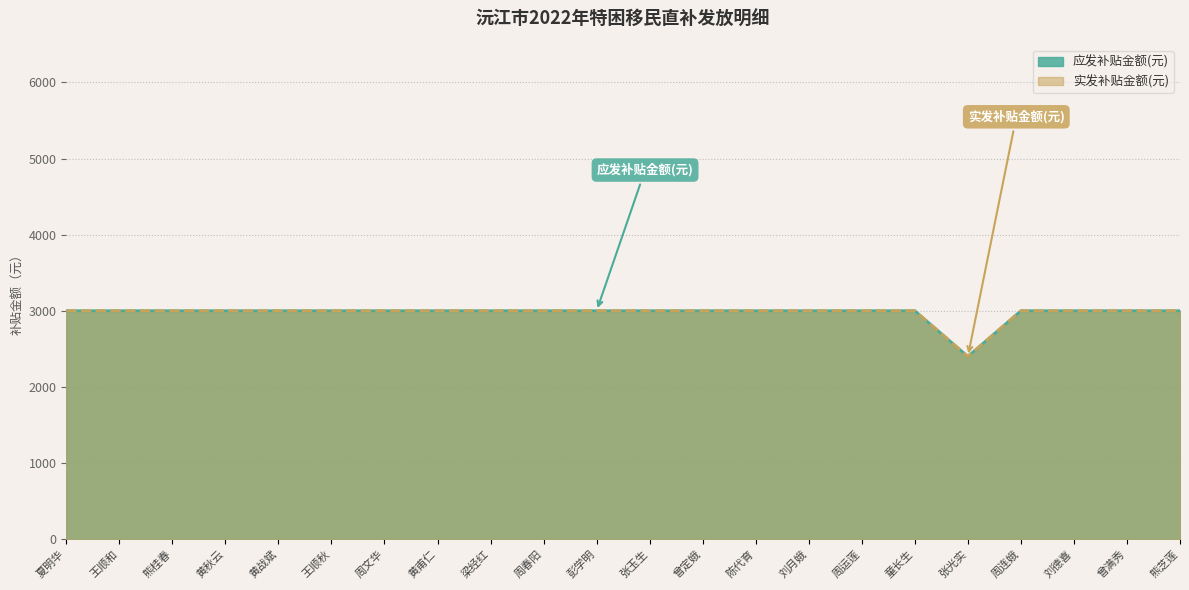

At how many categories does at least one series exceed 2850?

21